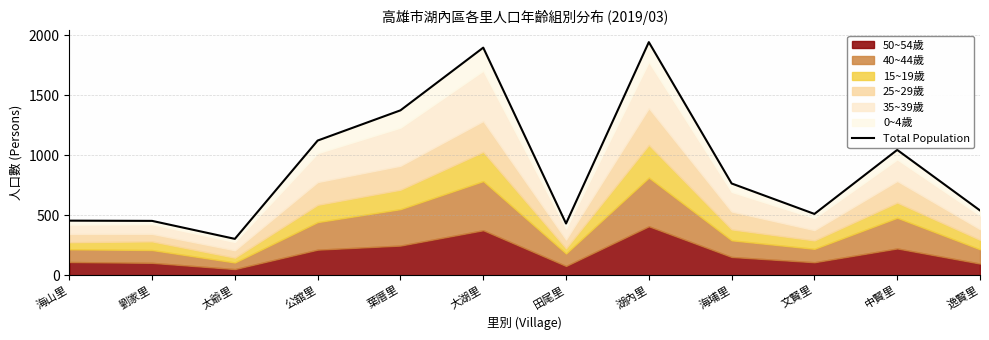

What is the change in value from 太爺里 to 湖內里?

+1641